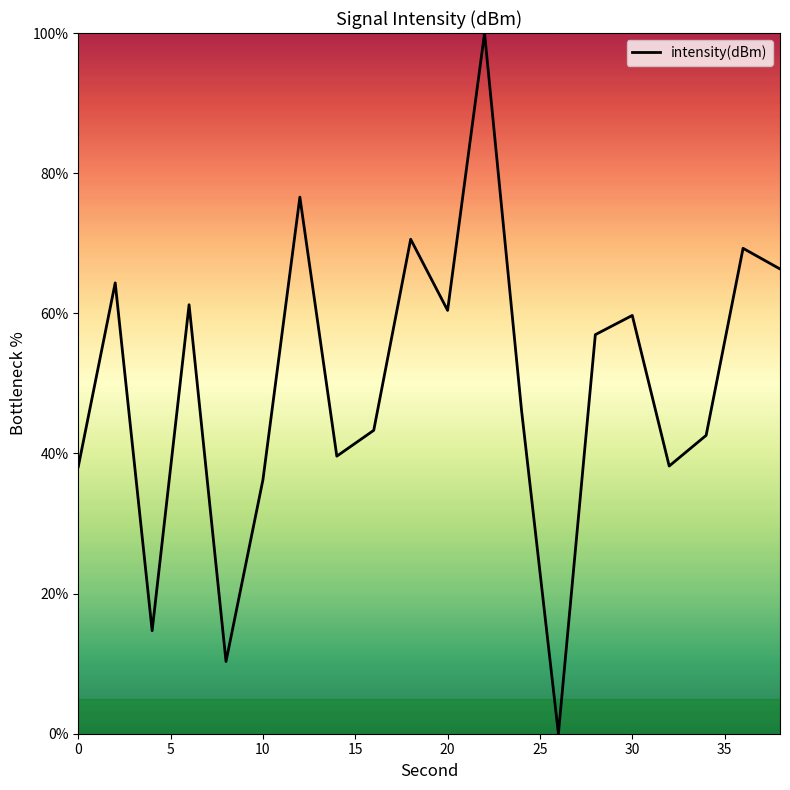

What is the greatest value displayed?

100.0